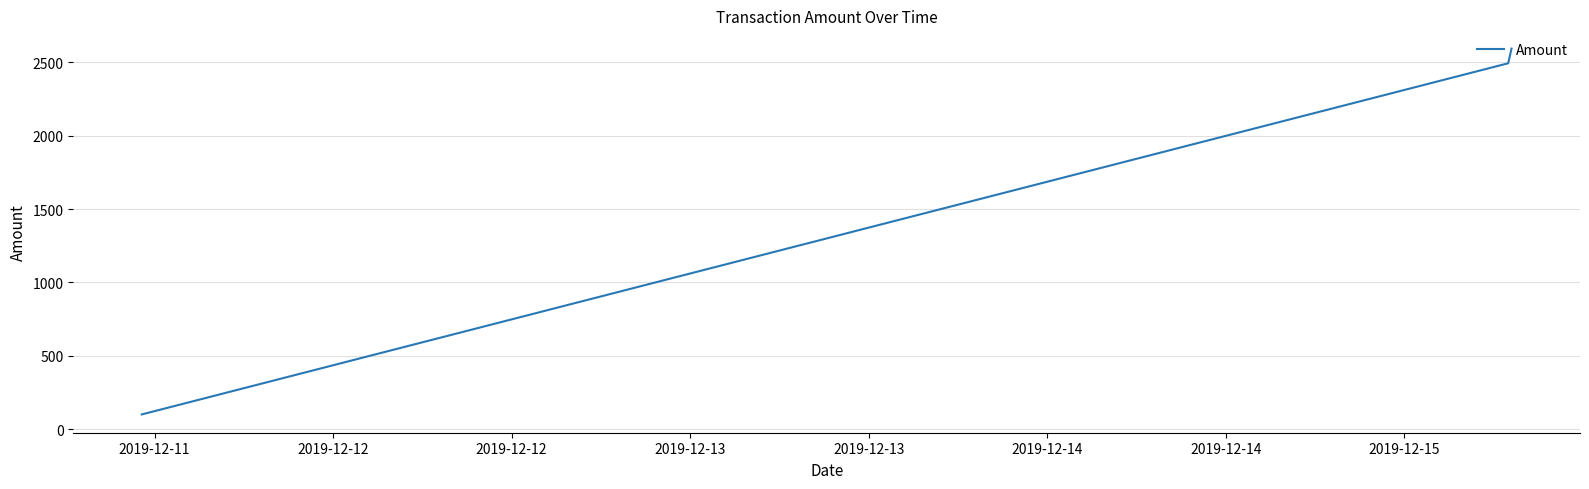

Does the chart display data point markers on the line(s)?

No